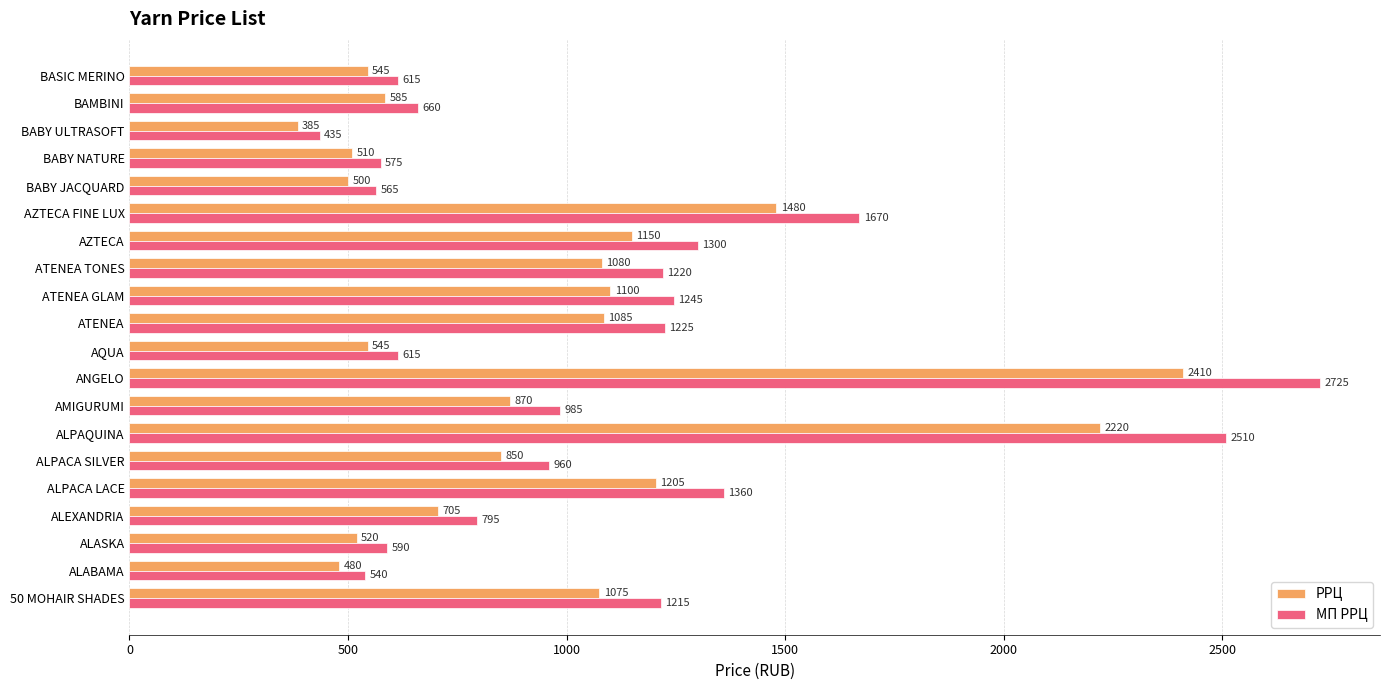

Is the value of МП РРЦ at 50 MOHAIR SHADES greater than the value of РРЦ at ATENEA TONES?

Yes